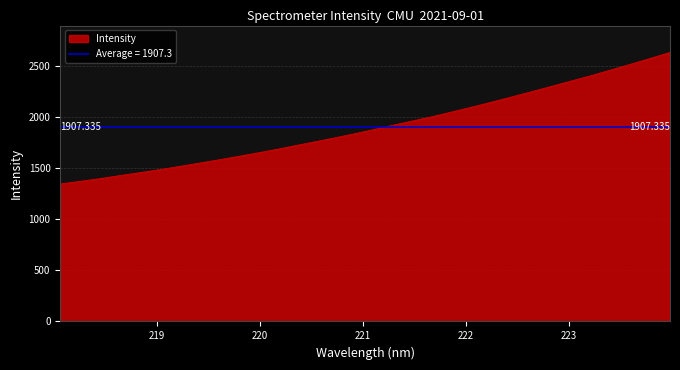

What is the difference between the maximum and minimum values?

1288.3